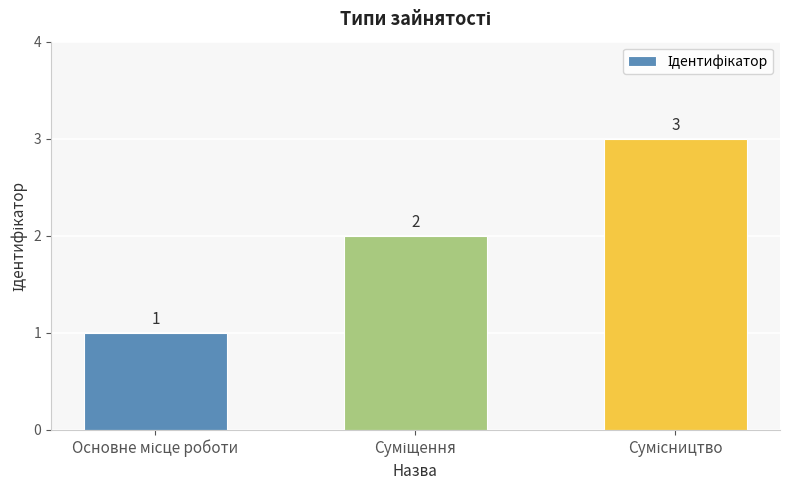

What is the value of the 1st bar from the left?

1